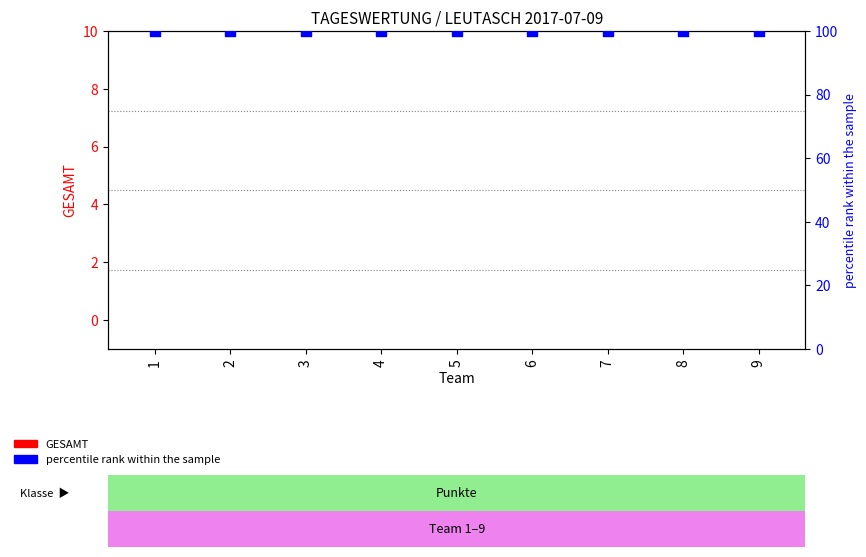

Which series reaches the minimum Y coordinate?

GESAMT